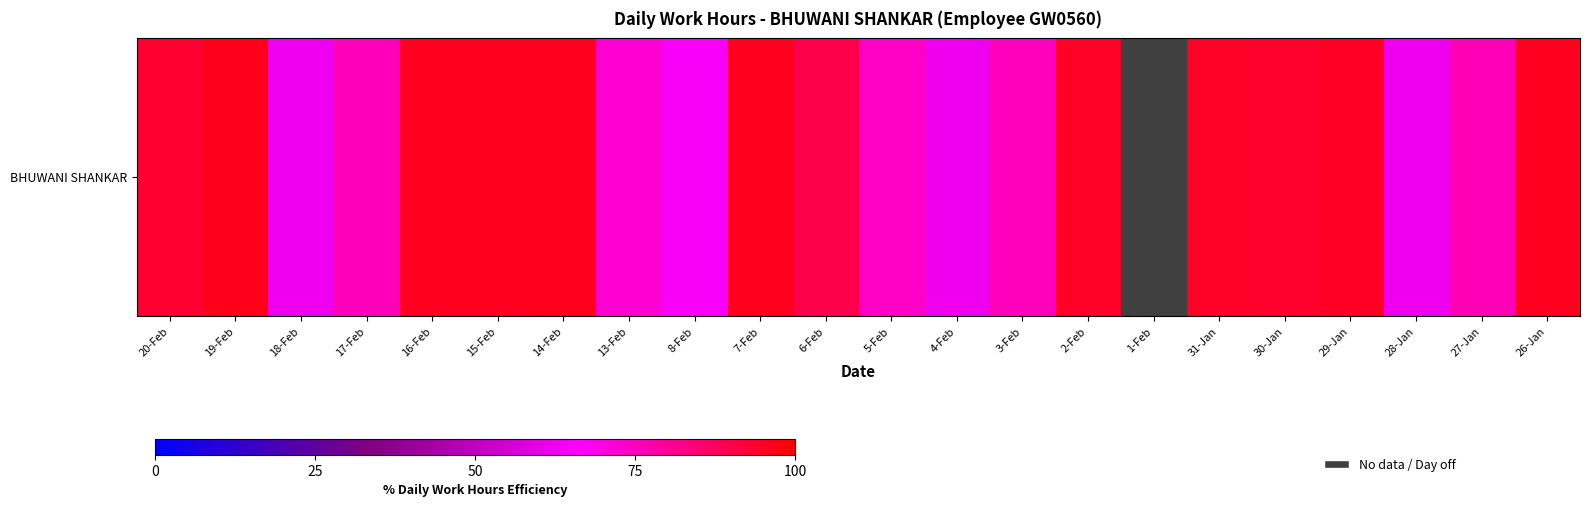

Reading right to left, what are all the values shown in this chart?

20-Feb=93.6	19-Feb=96.3	18-Feb=62.2	17-Feb=75.6	16-Feb=95.7	15-Feb=95.6	14-Feb=95.7	13-Feb=72.6	8-Feb=65.1	7-Feb=95.9	6-Feb=89.9	5-Feb=74.1	4-Feb=62.2	3-Feb=75.3	2-Feb=94.8	1-Feb=0.0	31-Jan=94.8	30-Jan=93.9	29-Jan=95.3	28-Jan=62.5	27-Jan=76.0	26-Jan=95.5